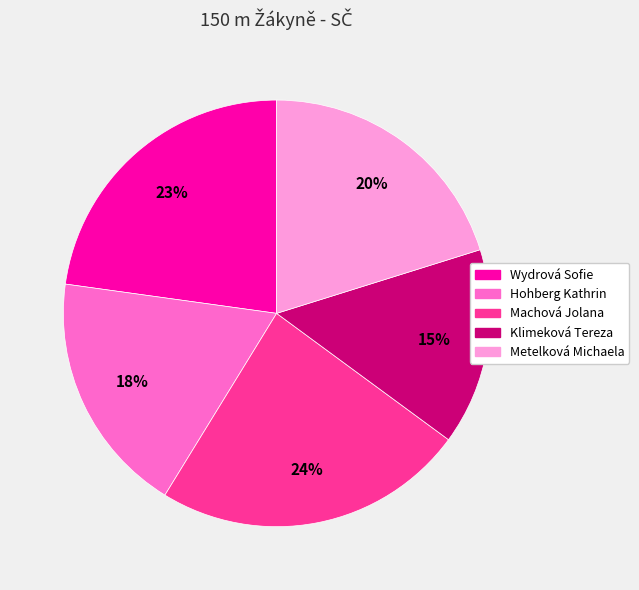

Count the number of slices in the pie.

5